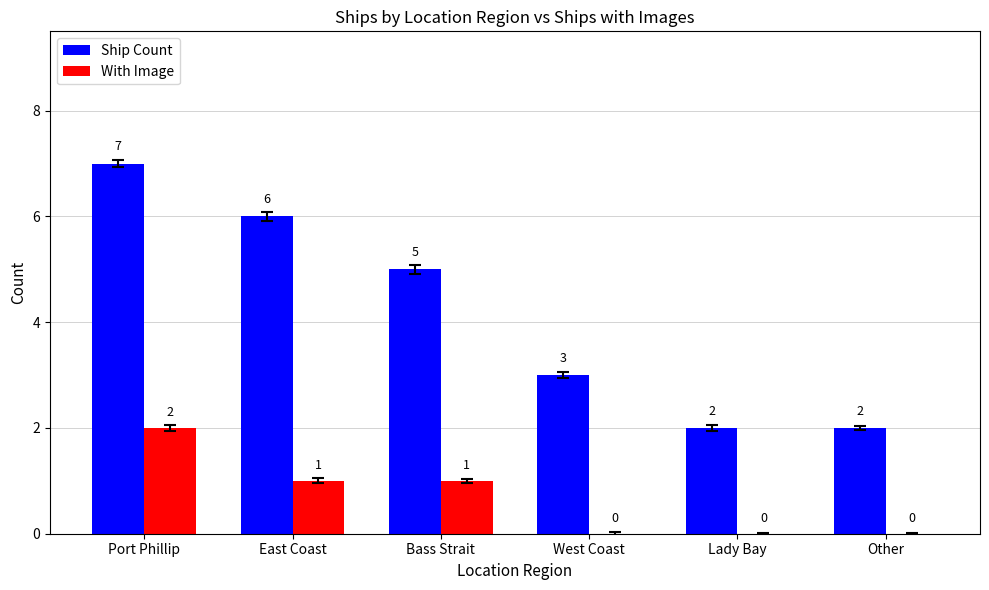

Which series has the largest total across all categories?

Ship Count